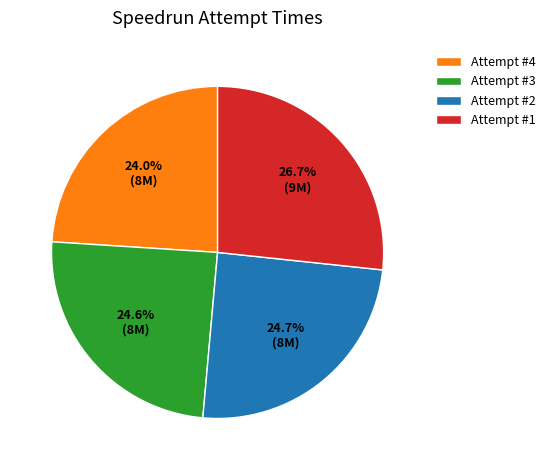

What is the total percentage of Attempt #4 and Attempt #1?

50.7%